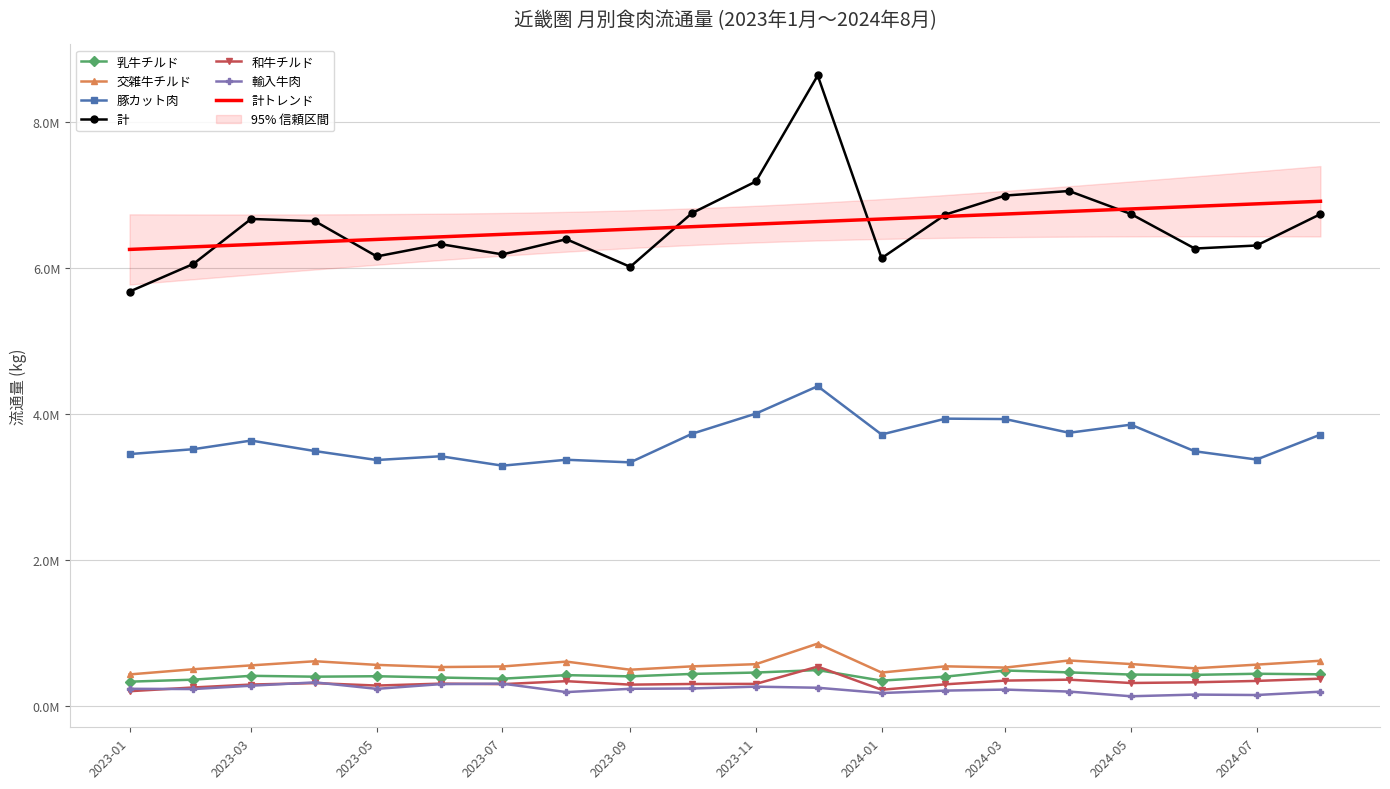

What position from the right is 2023-04?

17